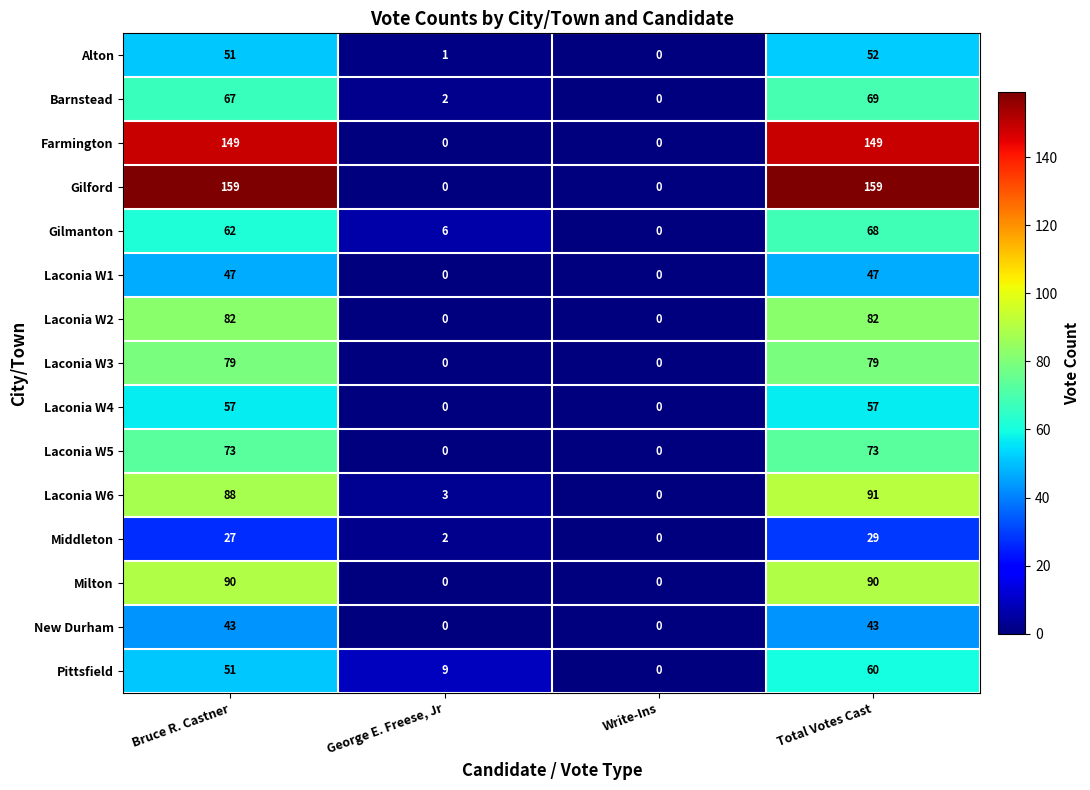

List the series in order of their peak value, highest first.

Gilford, Farmington, Laconia W6, Milton, Laconia W2, Laconia W3, Laconia W5, Barnstead, Gilmanton, Pittsfield, Laconia W4, Alton, Laconia W1, New Durham, Middleton